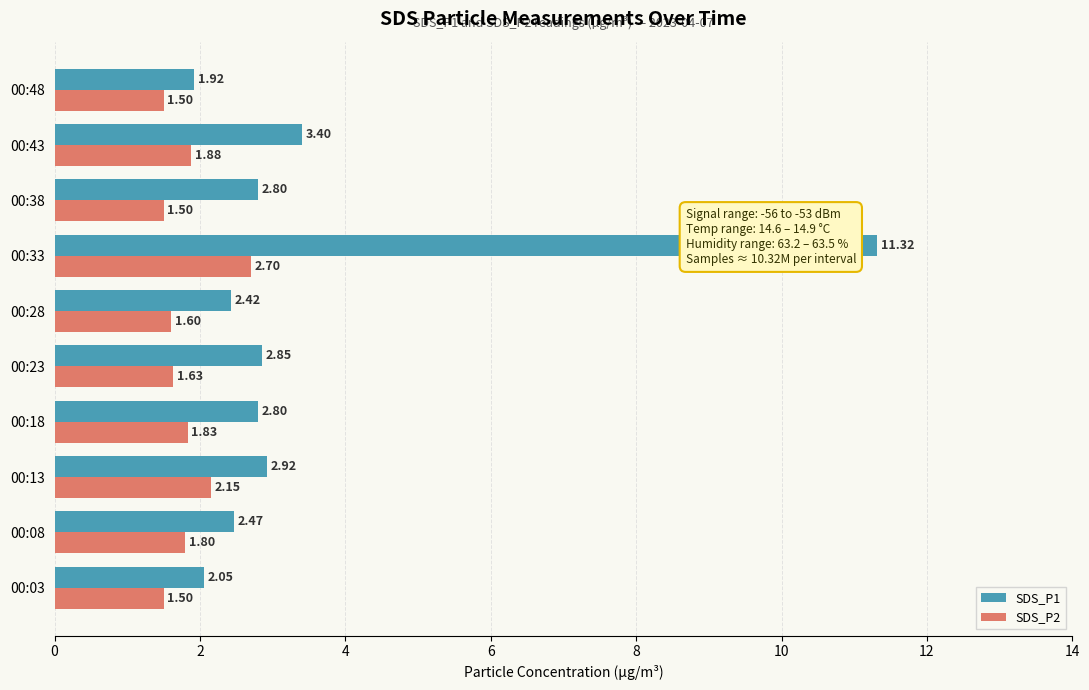

What is the sum of the SDS_P1 values at 00:18 and 00:08?

5.3